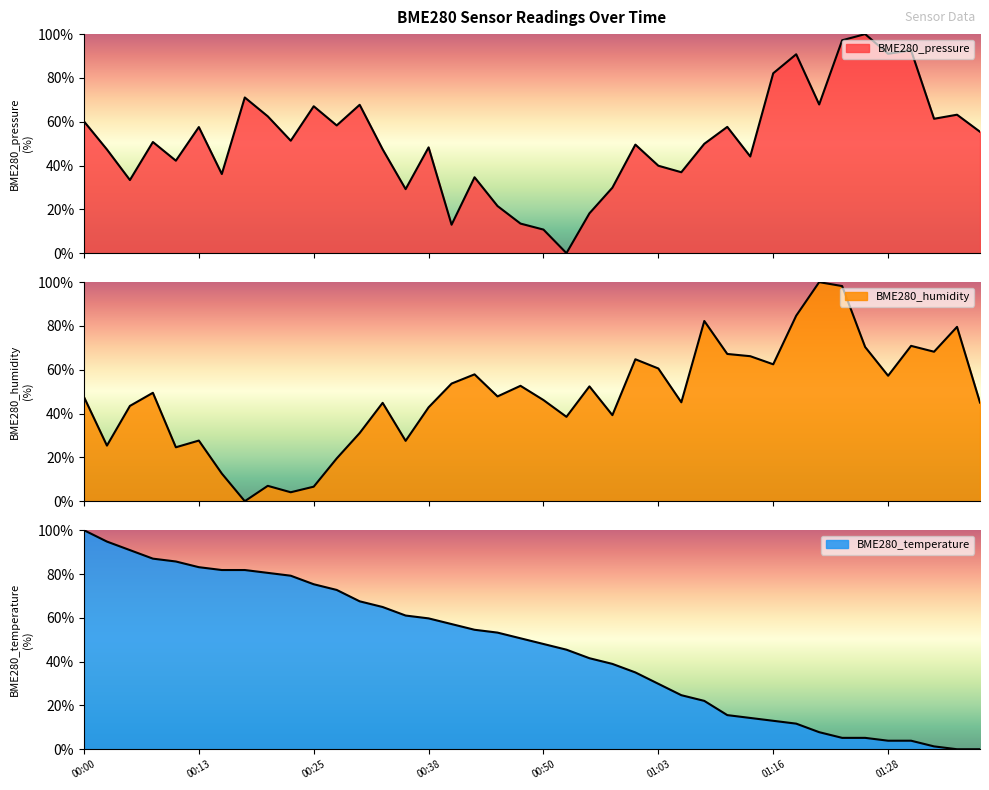

Which series has the largest total across all categories?

BME280_pressure